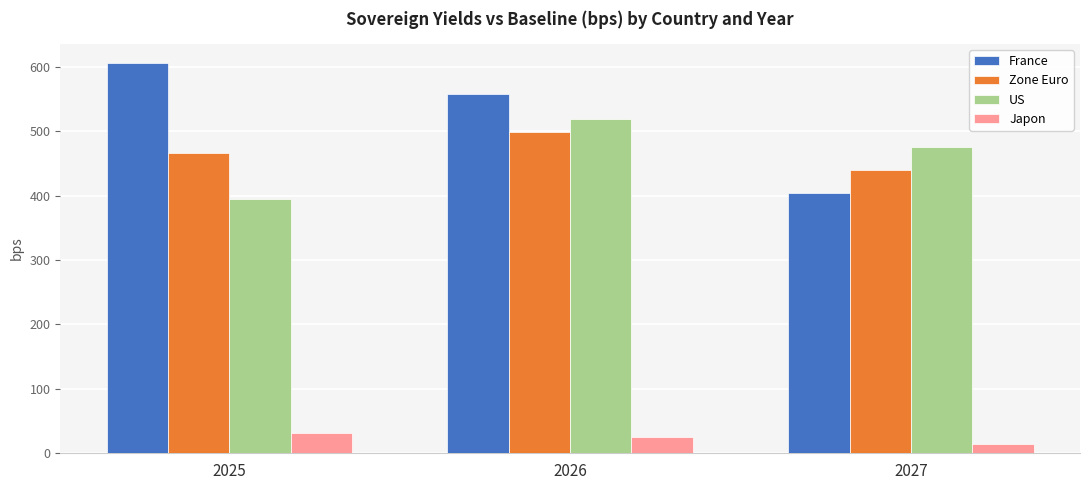

The value of France at 2027 is 404. True or false?

True